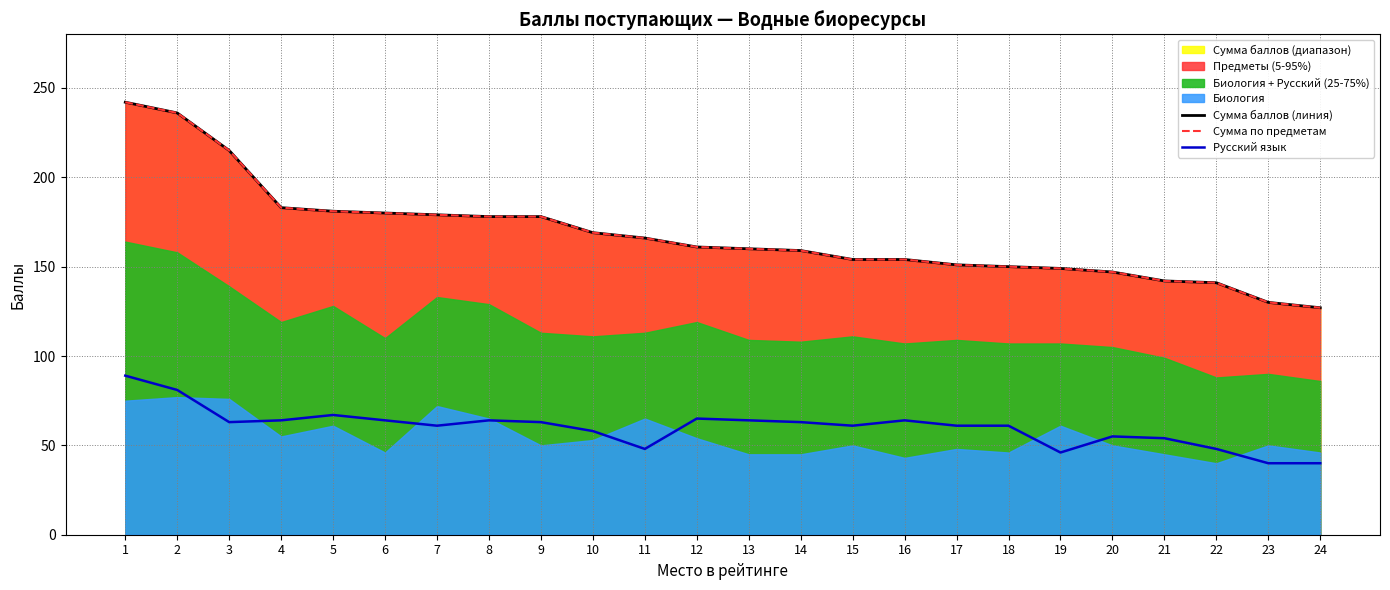

How many data points in Сумма баллов (линия) are above 161?

11